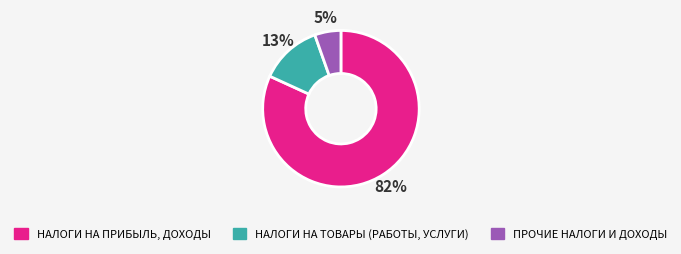

How many slices are in this pie chart?

3